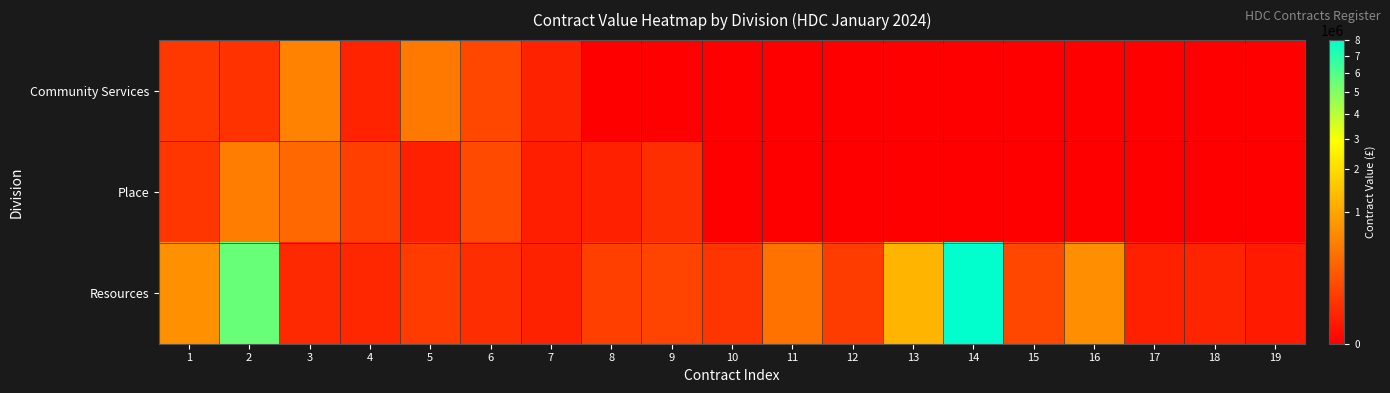

What is the total value across all series at 2?

6065620.0